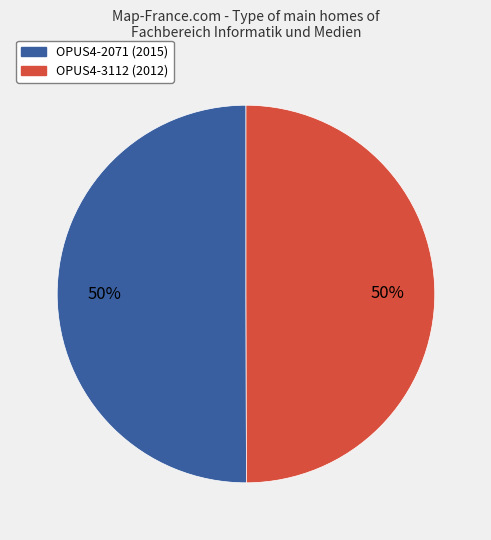

What percentage is the OPUS4-3112 (2012) slice, to the nearest percent?

50%